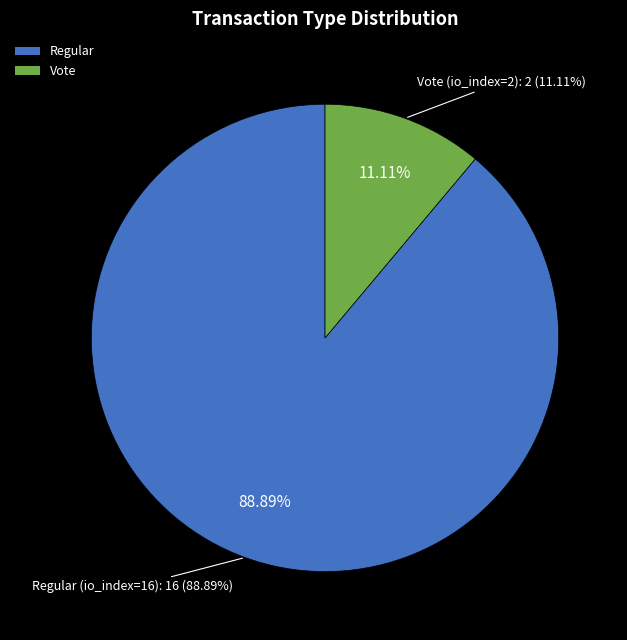

To the nearest percent, what is the average slice percentage?

50%